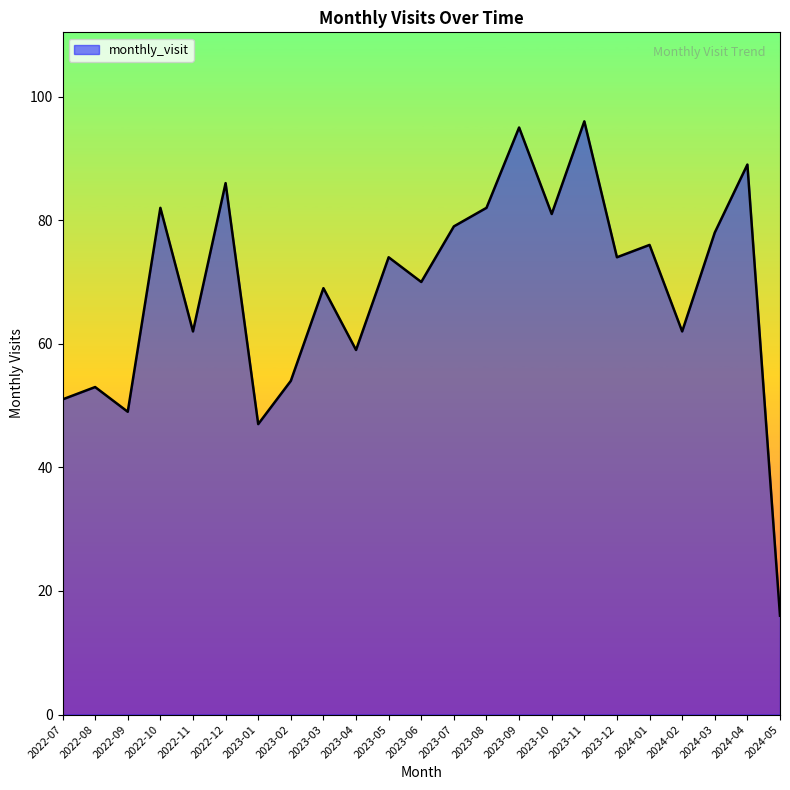

Reading left to right, what are all the values shown in this chart?

2022-07=51	2022-08=53	2022-09=49	2022-10=82	2022-11=62	2022-12=86	2023-01=47	2023-02=54	2023-03=69	2023-04=59	2023-05=74	2023-06=70	2023-07=79	2023-08=82	2023-09=95	2023-10=81	2023-11=96	2023-12=74	2024-01=76	2024-02=62	2024-03=78	2024-04=89	2024-05=16